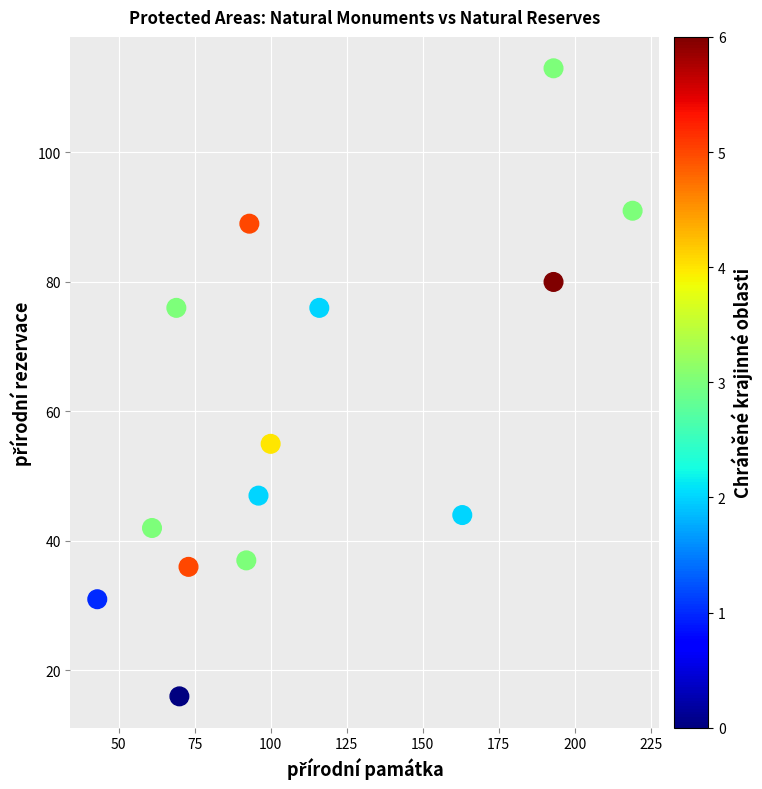

What Y value in the scatter plot is closest to 64?

55